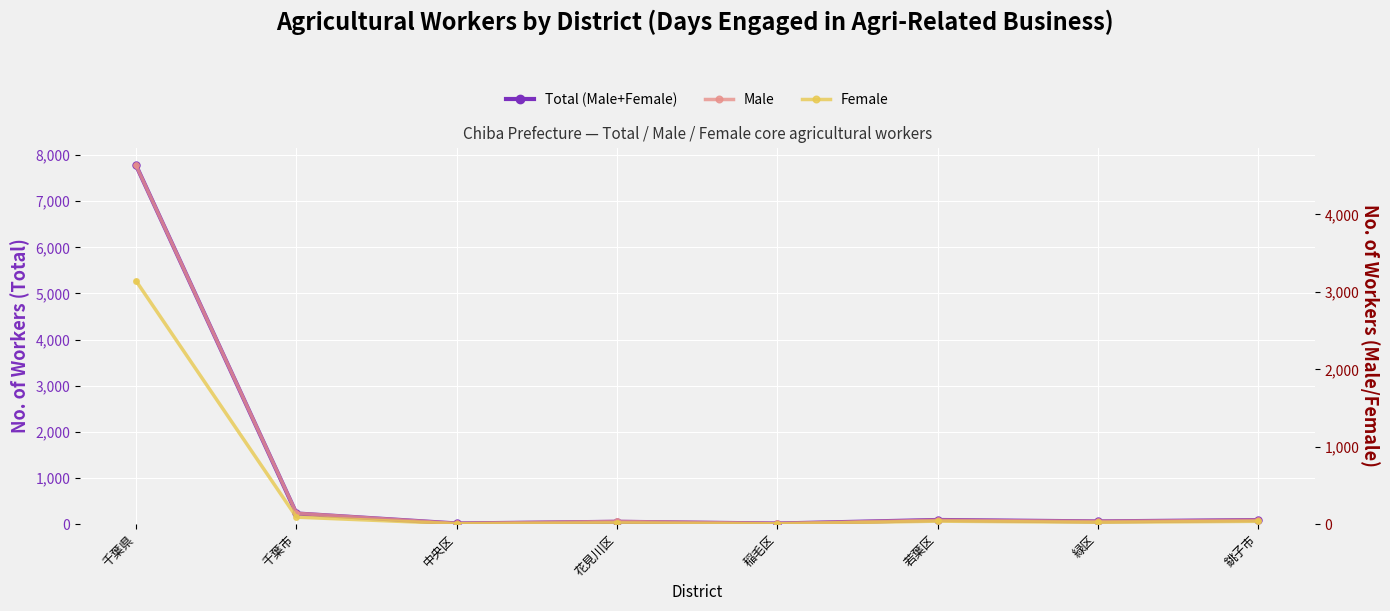

What is the total value across all series at 中央区?

30